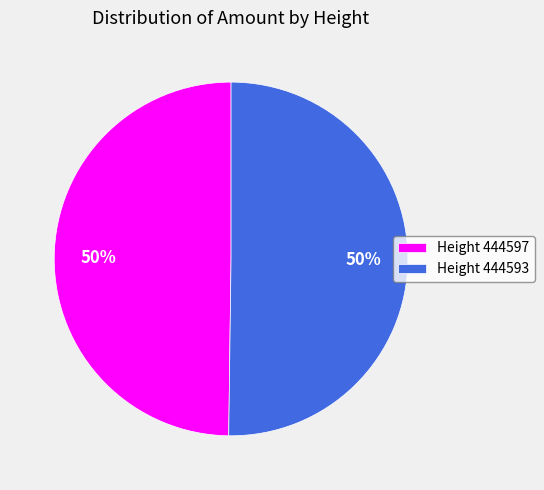

How many slices are in this pie chart?

2